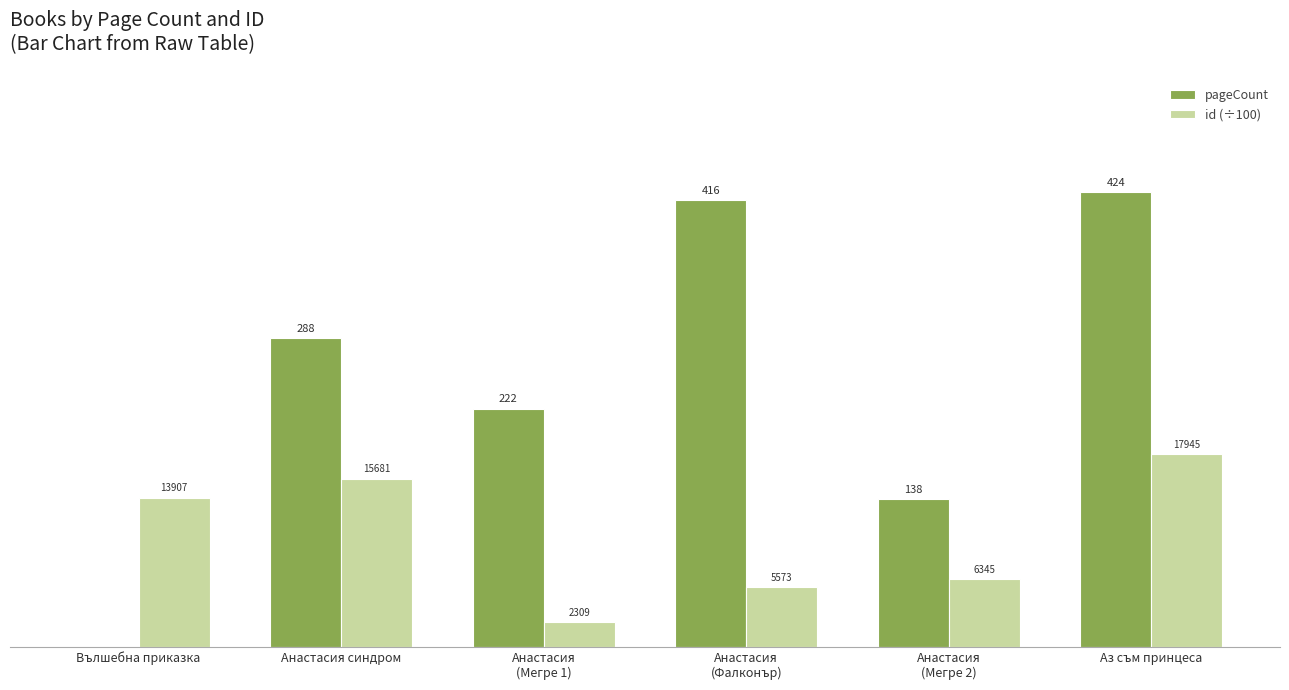

What are all the series names shown in the legend?

pageCount, id (÷100)